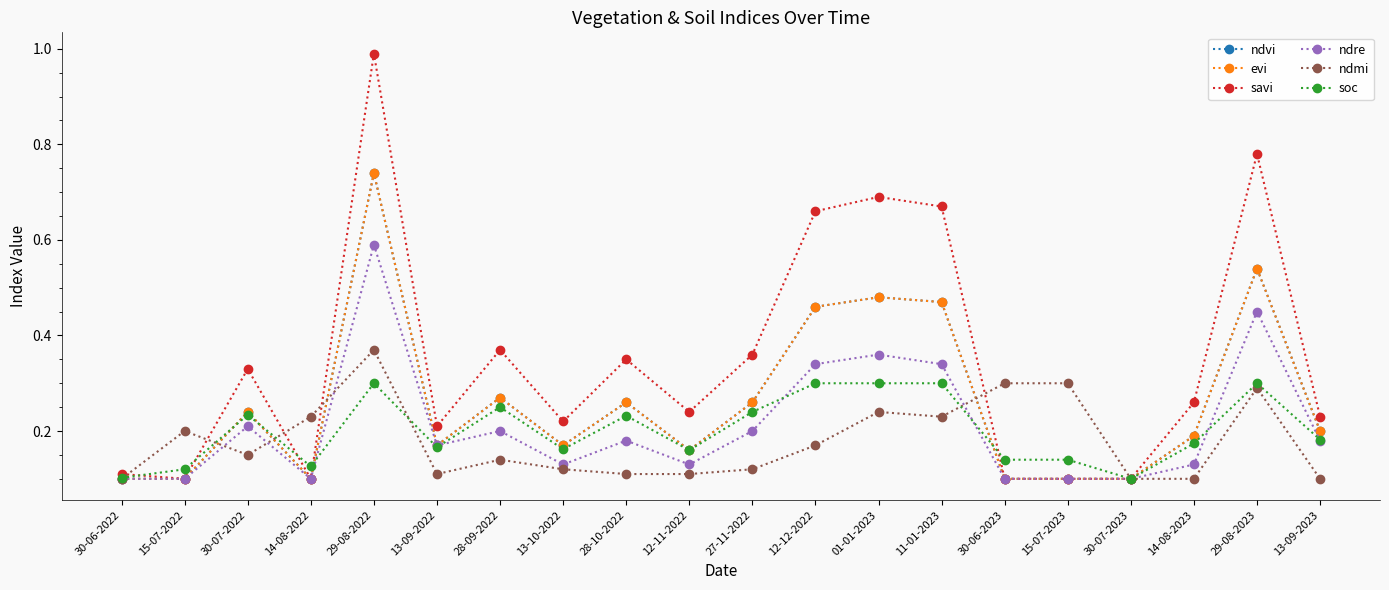

In ndvi, how many points are higher than both neighbors (excluding endpoints)?

6